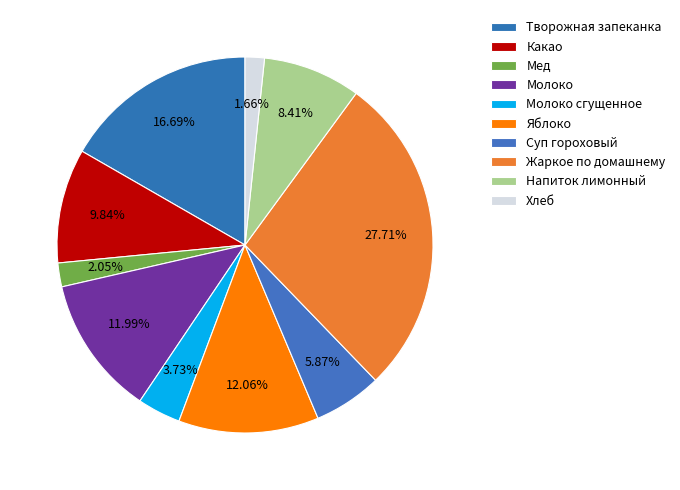

To the nearest percent, what percentage of the pie is Хлеб?

2%